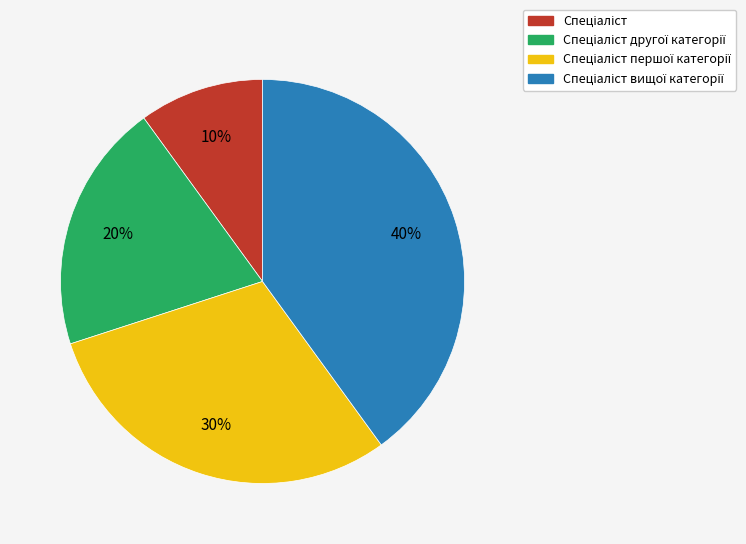

To the nearest percent, what is the average slice percentage?

25%